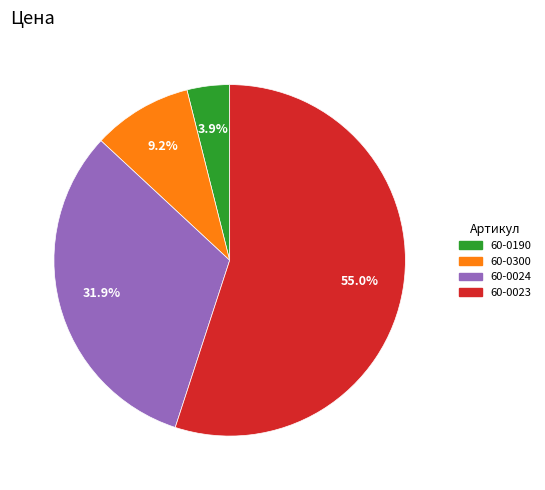

Count the number of slices in the pie.

4